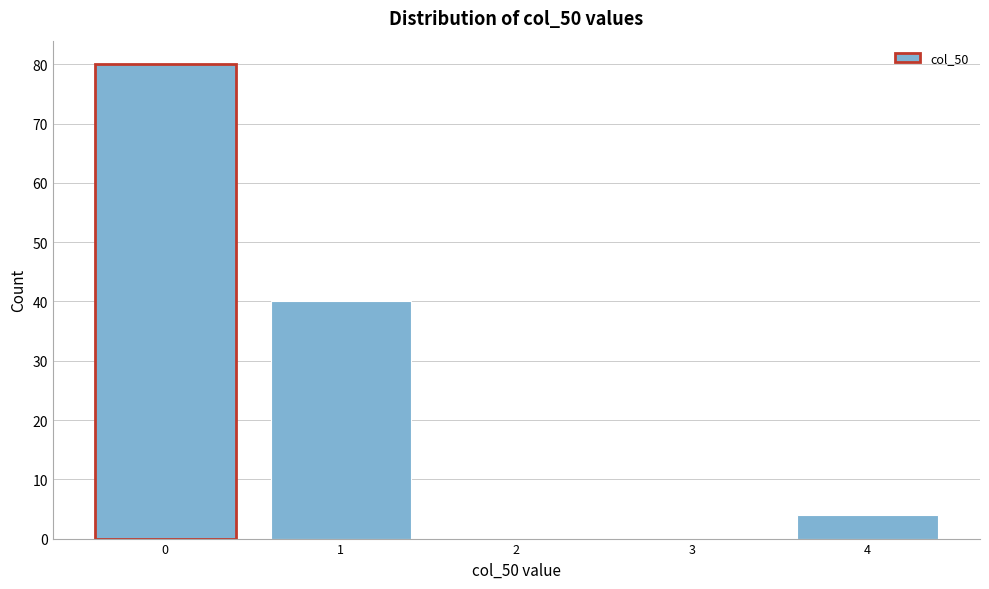

Reading left to right, list every bar in this chart as the range it spans on the x-axis followed by its height. The values are not printed on the chart, so give them approximately, as read against the axis.

-0.5 to 0.5: 80
0.5 to 1.5: 40
1.5 to 2.5: 0
2.5 to 3.5: 0
3.5 to 4.5: 4